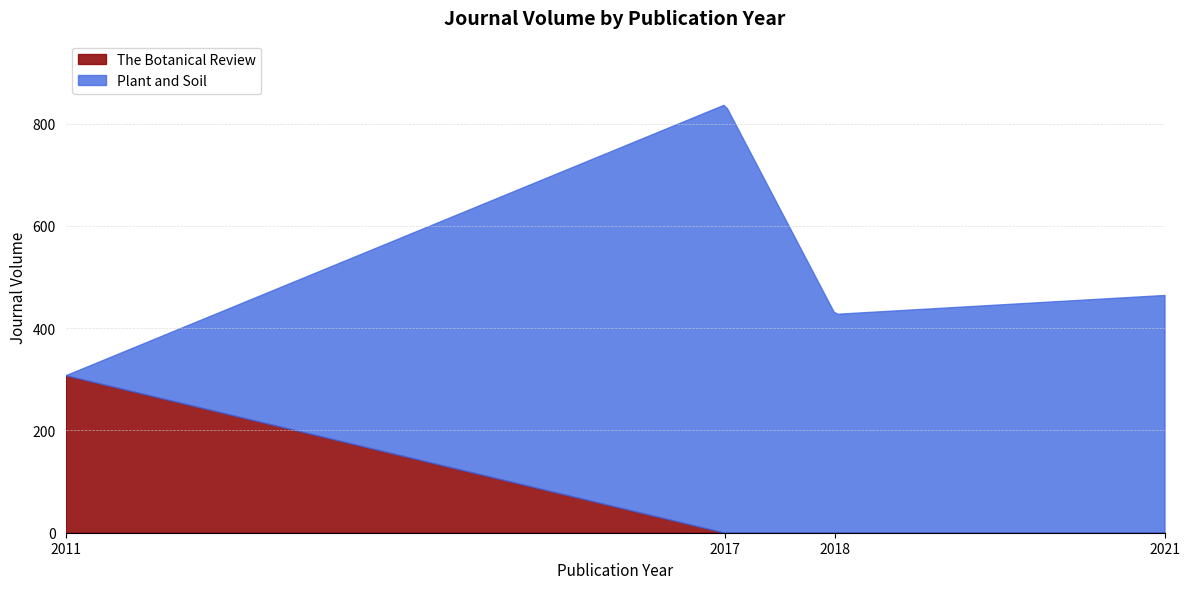

Count the number of data series in this chart.

2